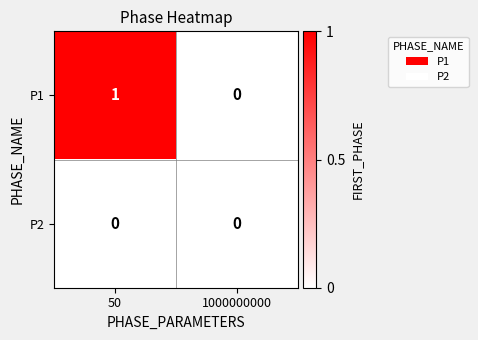

What is the total value across all series at 50?

1